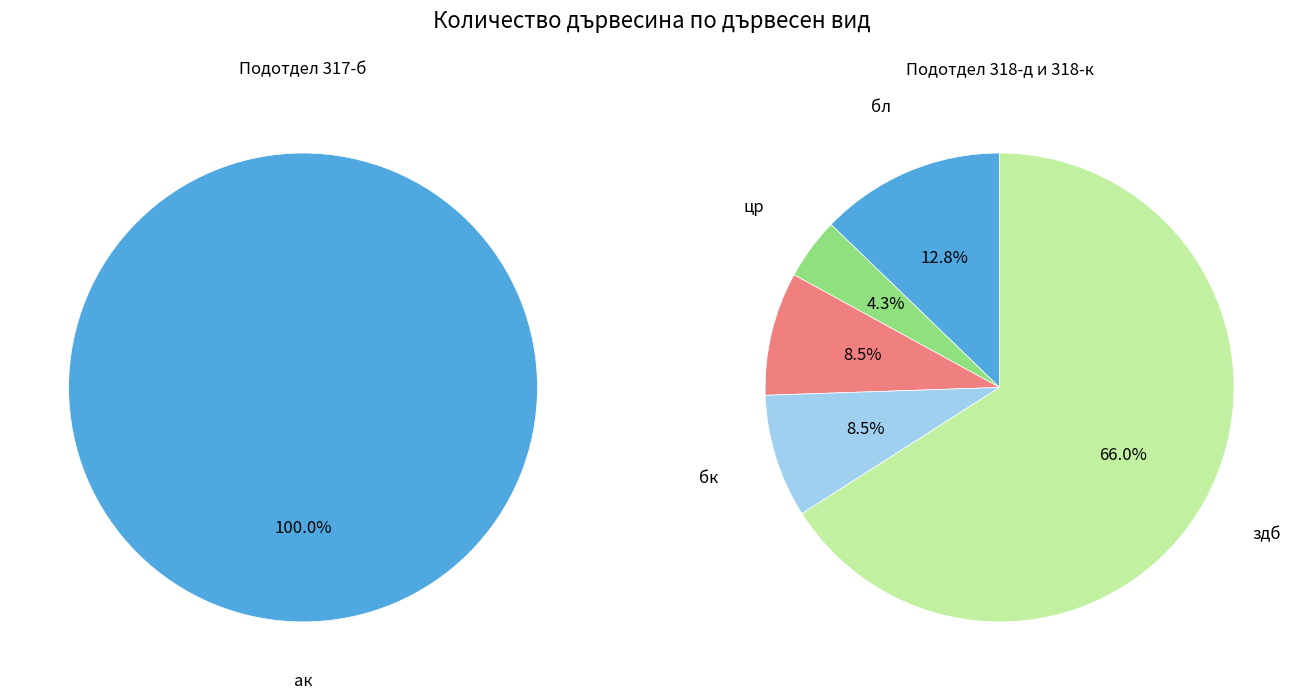

Which slice represents more than half of the pie?

ак